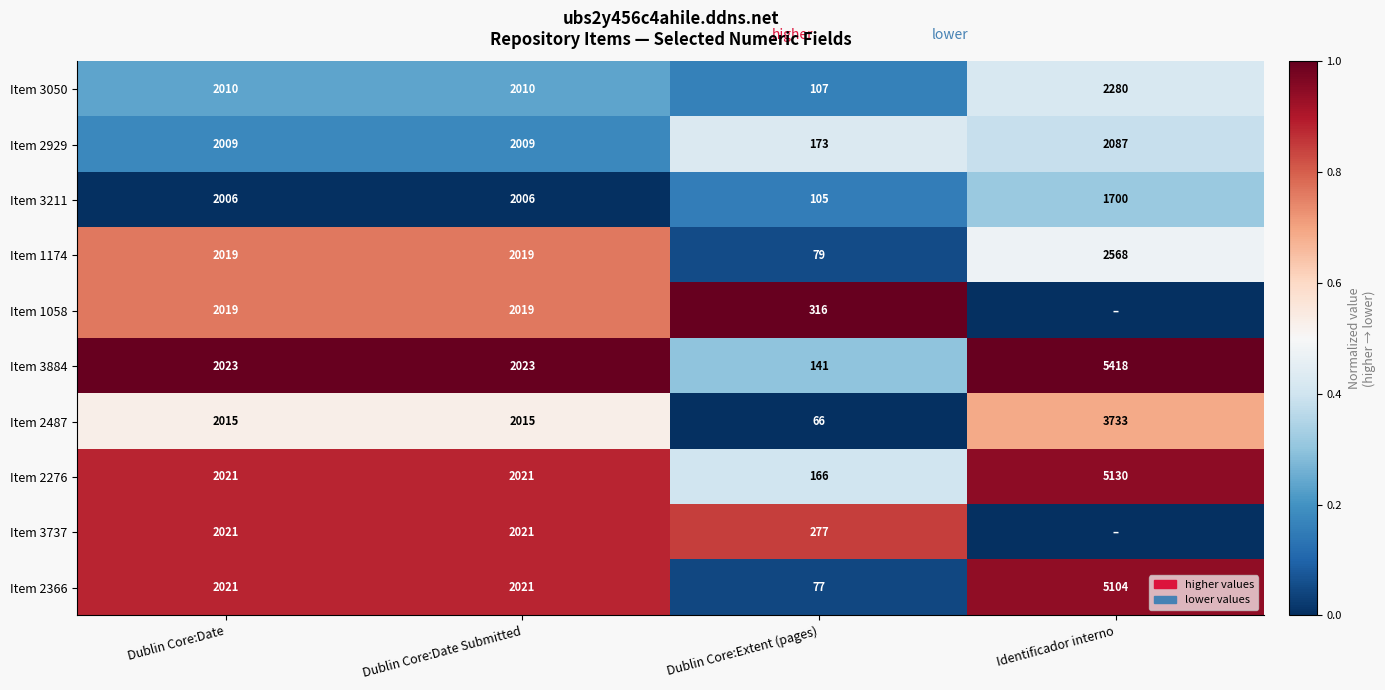

Which has a higher value, Identificador interno or Dublin Core:Date Submitted?

Identificador interno